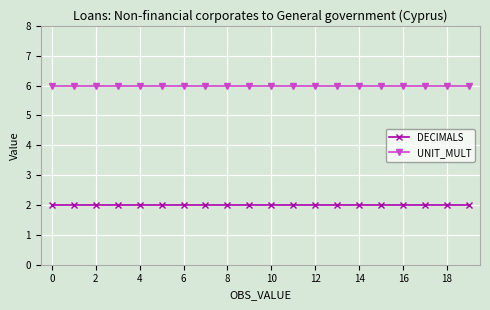

What is the value of the DECIMALS point at the 5th from the left?

2